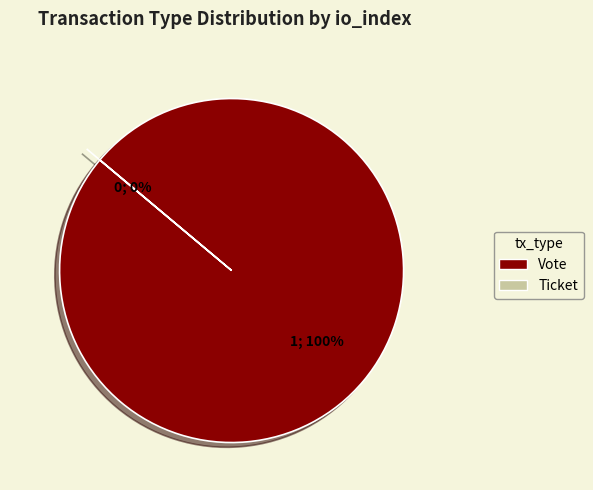

To the nearest percent, what is the average slice percentage?

50%